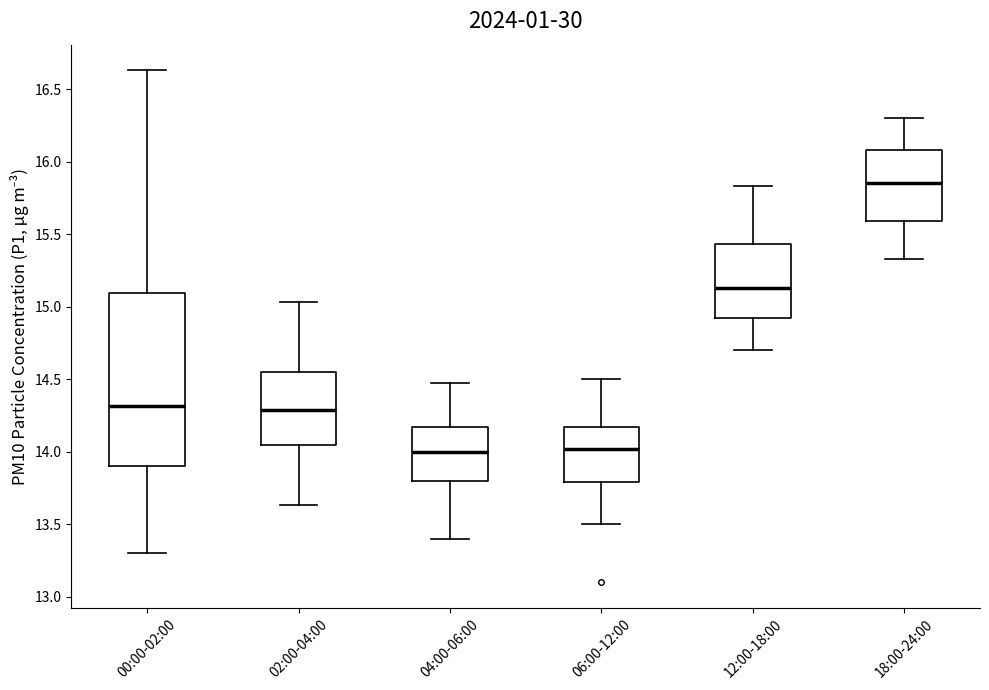

Which box's median line is the highest?

18:00-24:00